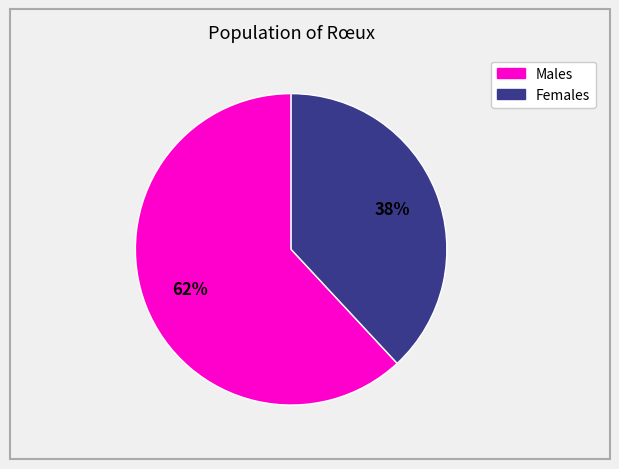

To the nearest percent, what is the difference between the largest and smallest slice percentages?

24%